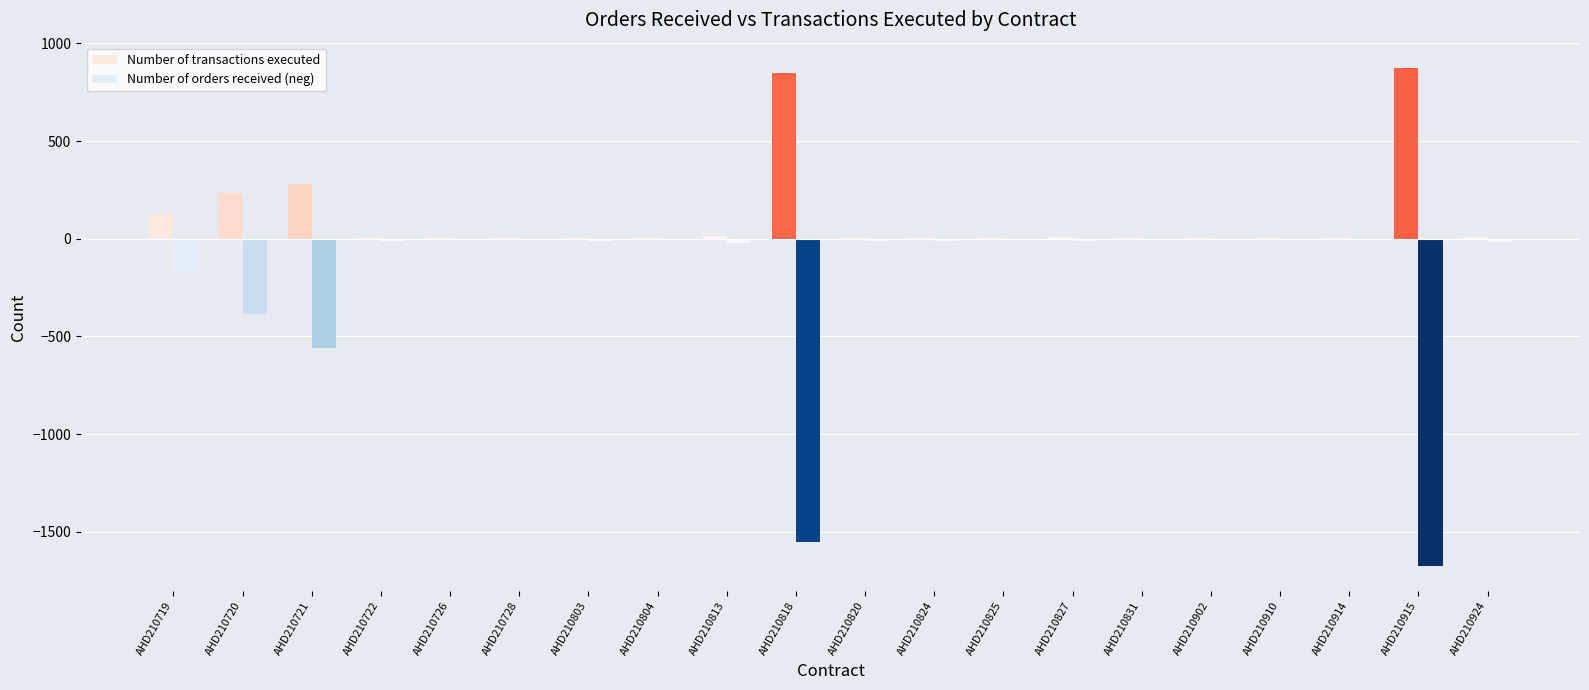

Is the value of Number of transactions executed at AHD210818 greater than the value of Number of orders received (neg) at AHD210721?

Yes